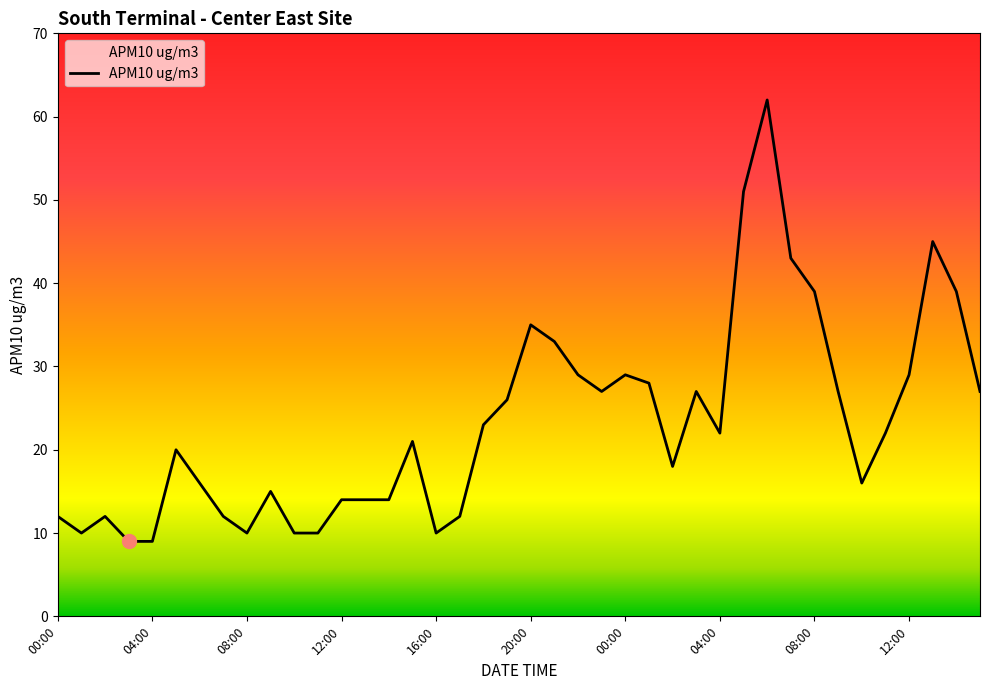

What is the difference between the maximum and minimum values?

53